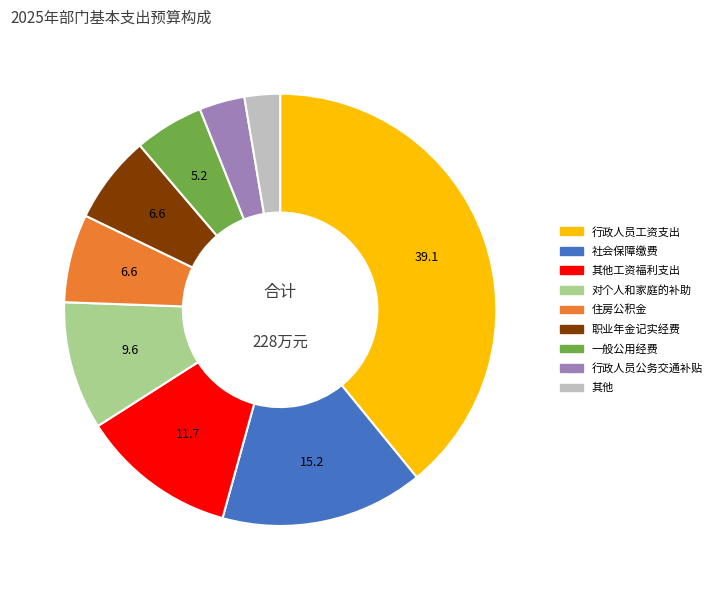

Is there a majority slice in this chart?

No